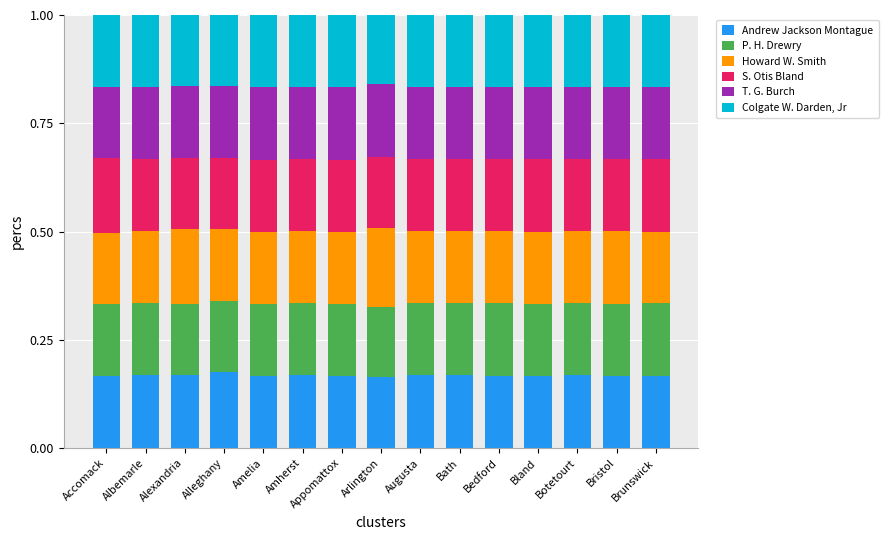

What is the sum of all Andrew Jackson Montague values?

2.5